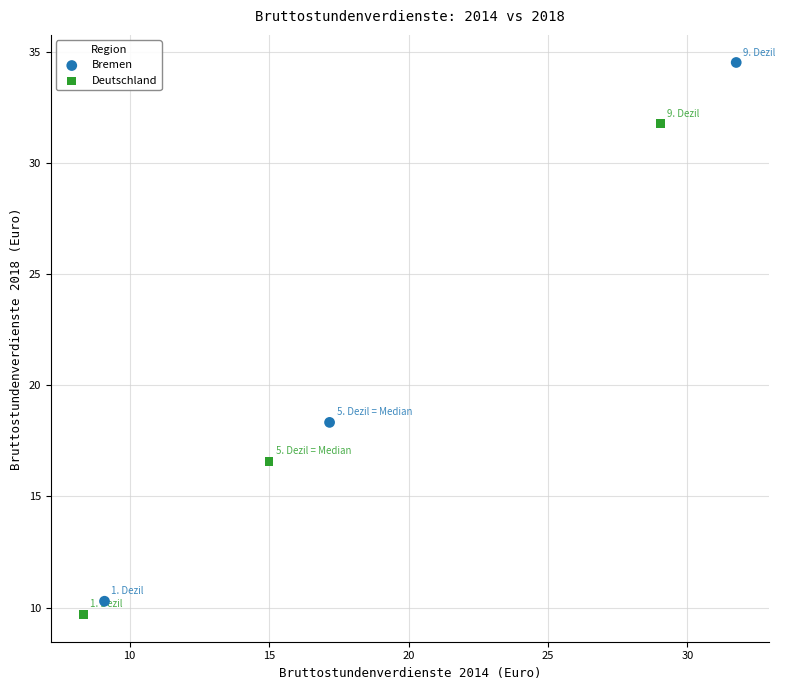

Which series has the largest Y range (max minus min)?

Bremen